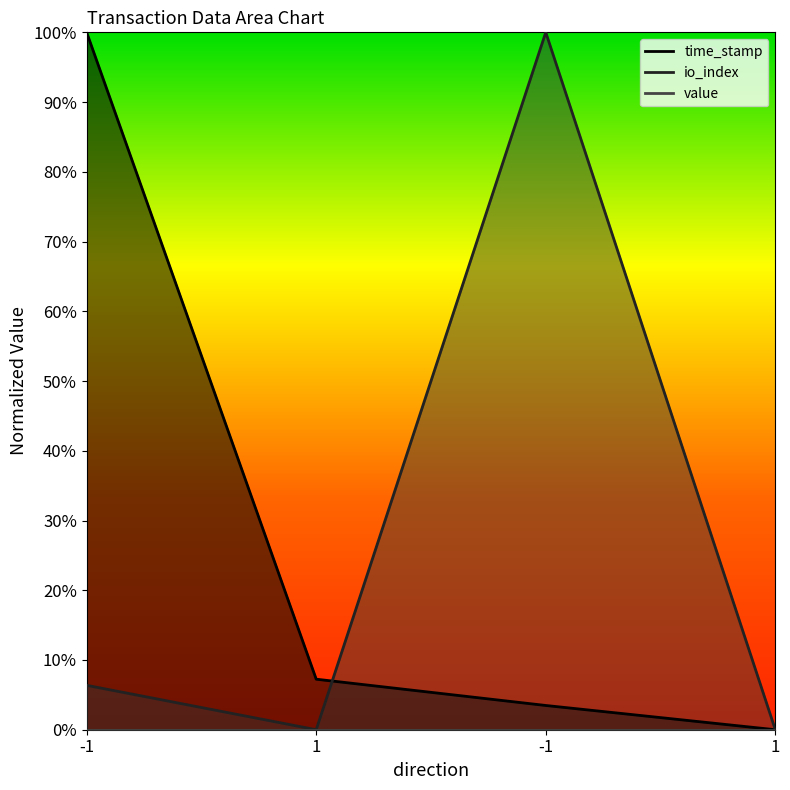

Reading left to right, what are all the values shown in this chart?

time_stamp: -1=1.0	1=0.1	-1=0.0	1=0.0
io_index: -1=0.1	1=0.0	-1=1.0	1=0.0